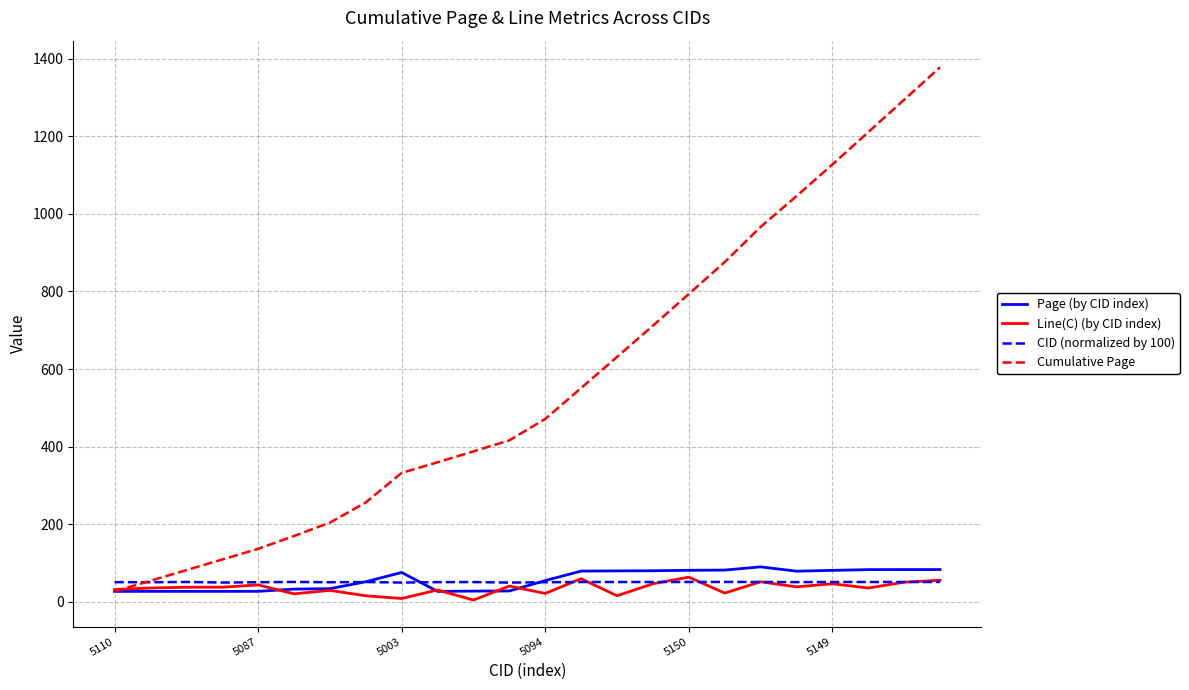

Which series has the largest total across all categories?

Cumulative Page